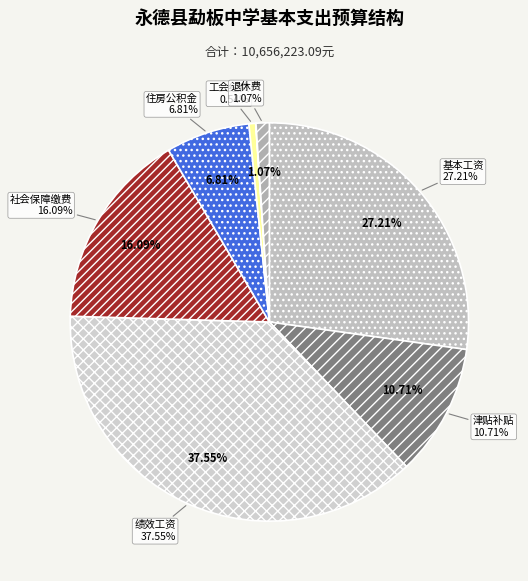

Does 住房公积金 account for over 50% of the chart?

No